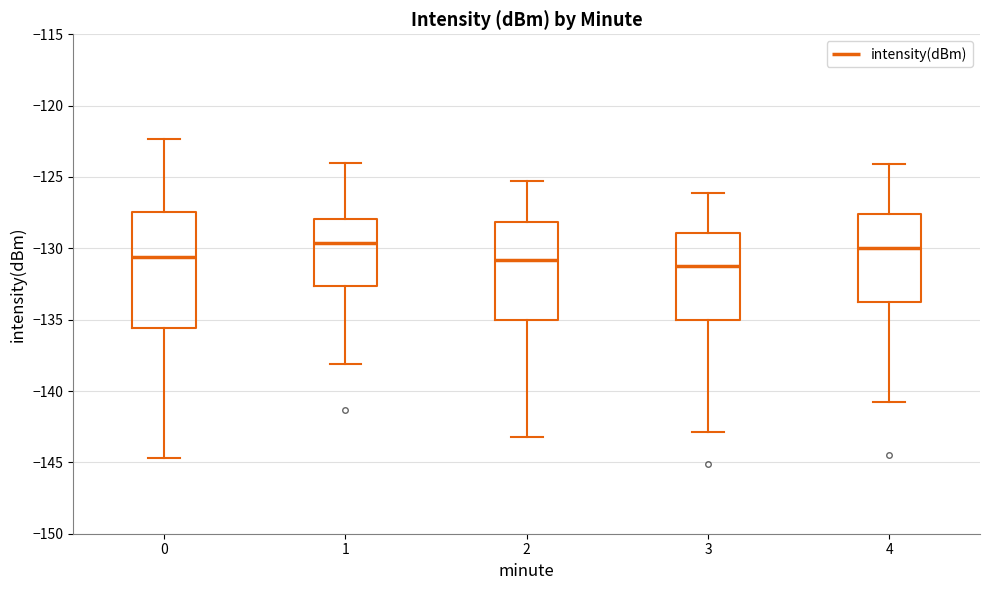

Reading left to right, read every box against the y-axis: the position of its median line, the range the box covers, and the ends of its whiskers. The values are not printed on the chart, so give them approximately, as read against the axis.

0: median -130.5, box -135.5 to -127.5, whiskers -144.5 to -122.5
1: median -129.5, box -132.5 to -128.0, whiskers -138.0 to -124.0
2: median -131.0, box -135.0 to -128.0, whiskers -143.0 to -125.5
3: median -131.0, box -135.0 to -129.0, whiskers -143.0 to -126.0
4: median -130.0, box -133.5 to -127.5, whiskers -141.0 to -124.0